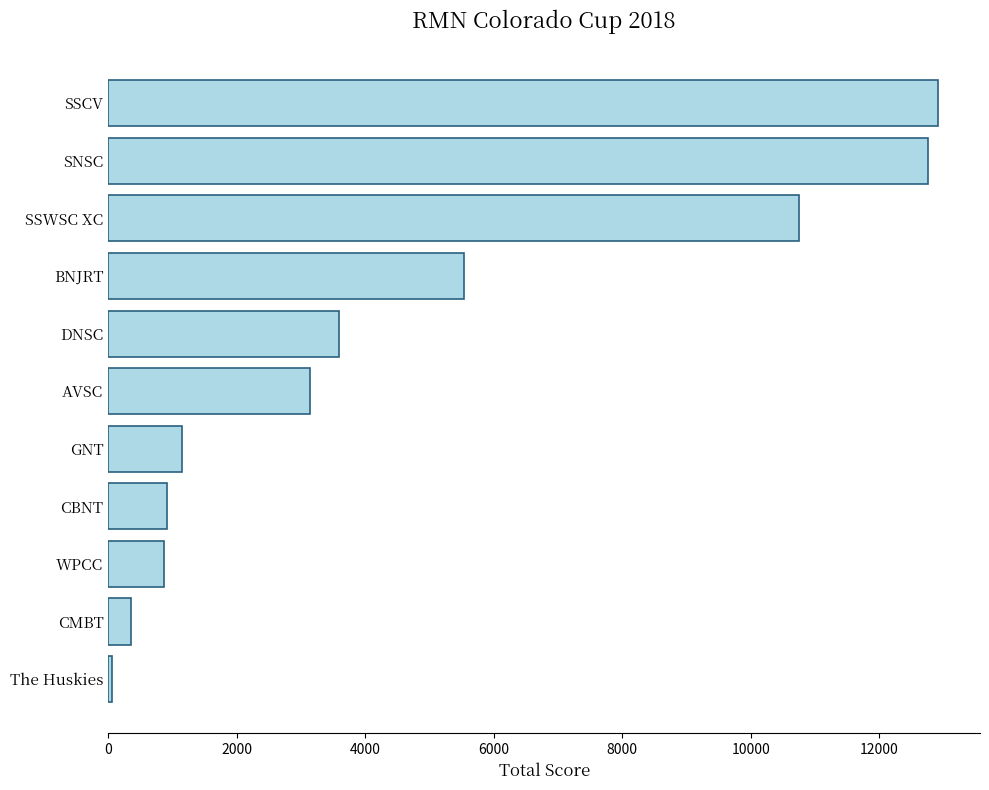

Where is the data nearest to the value 6487?

BNJRT